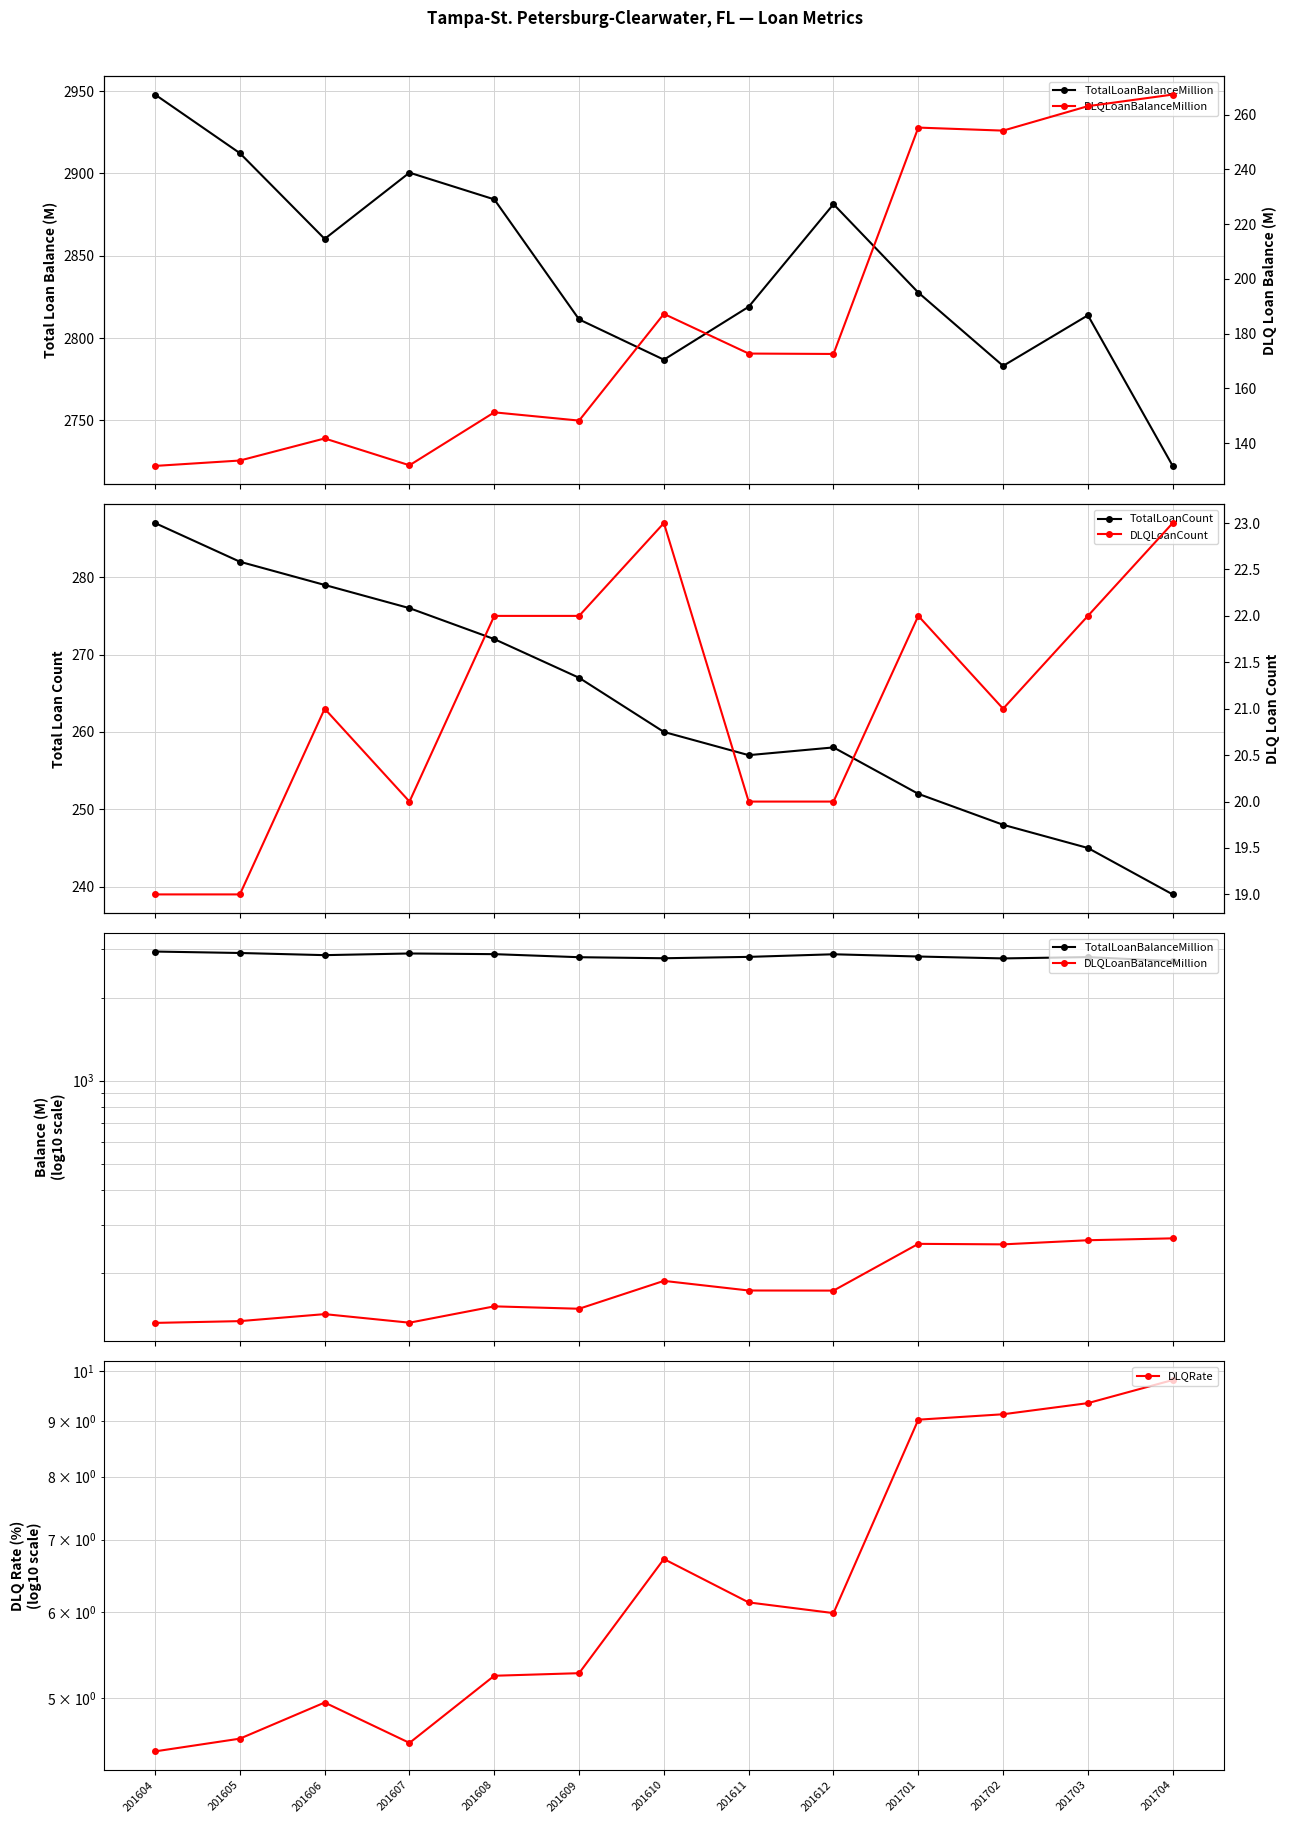

At which category is the sum across all series the highest?

201604